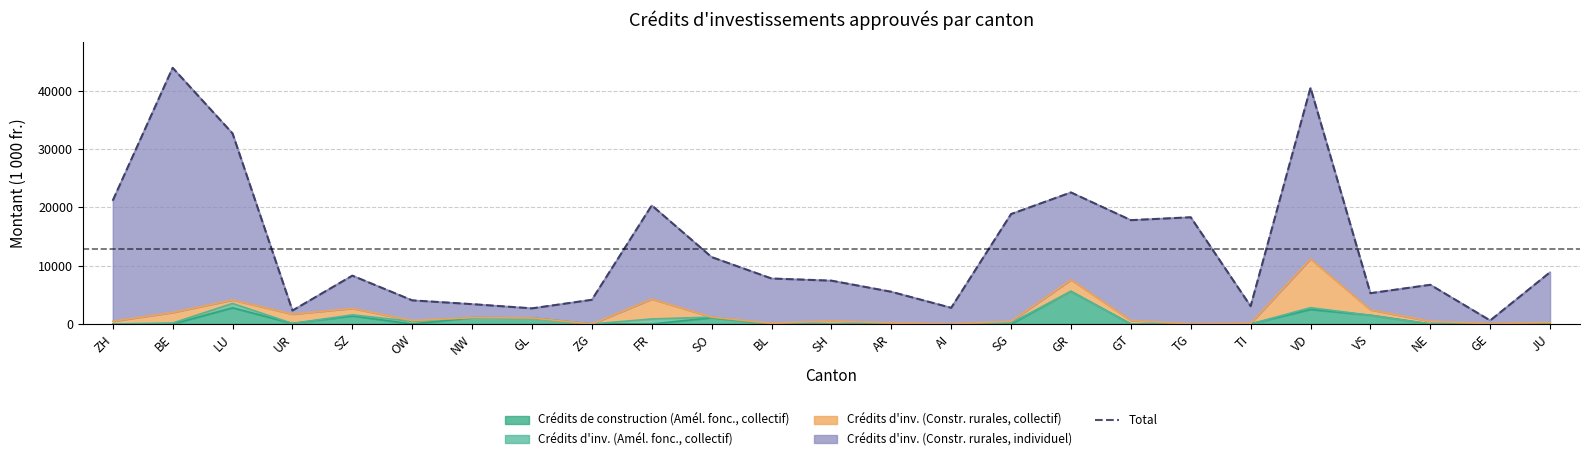

What is the difference between the maximum and minimum values?

43323.5